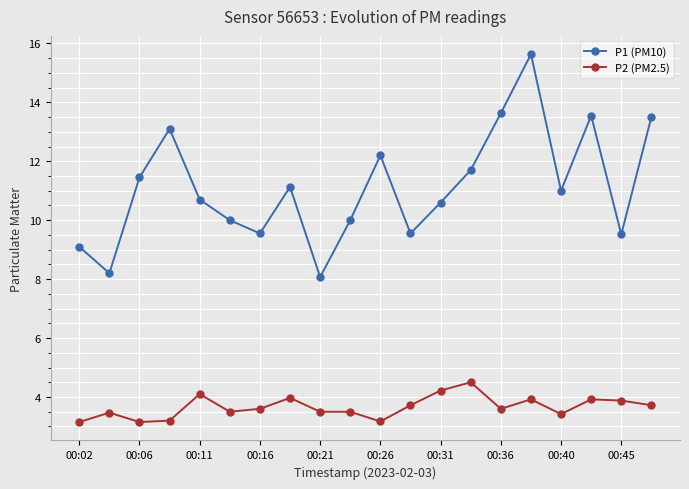

In P1 (PM10), how many points are higher than both neighbors (excluding endpoints)?

5